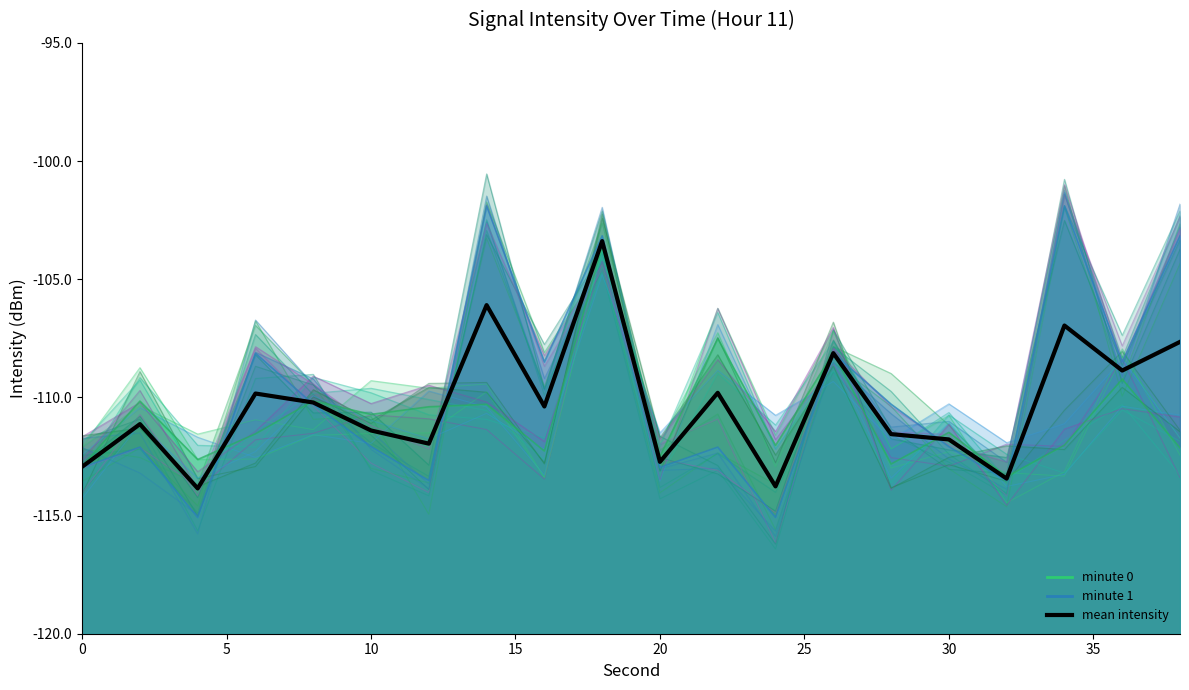

In sim_trace_0, how many points are lower than both neighbors (excluding endpoints)?

8